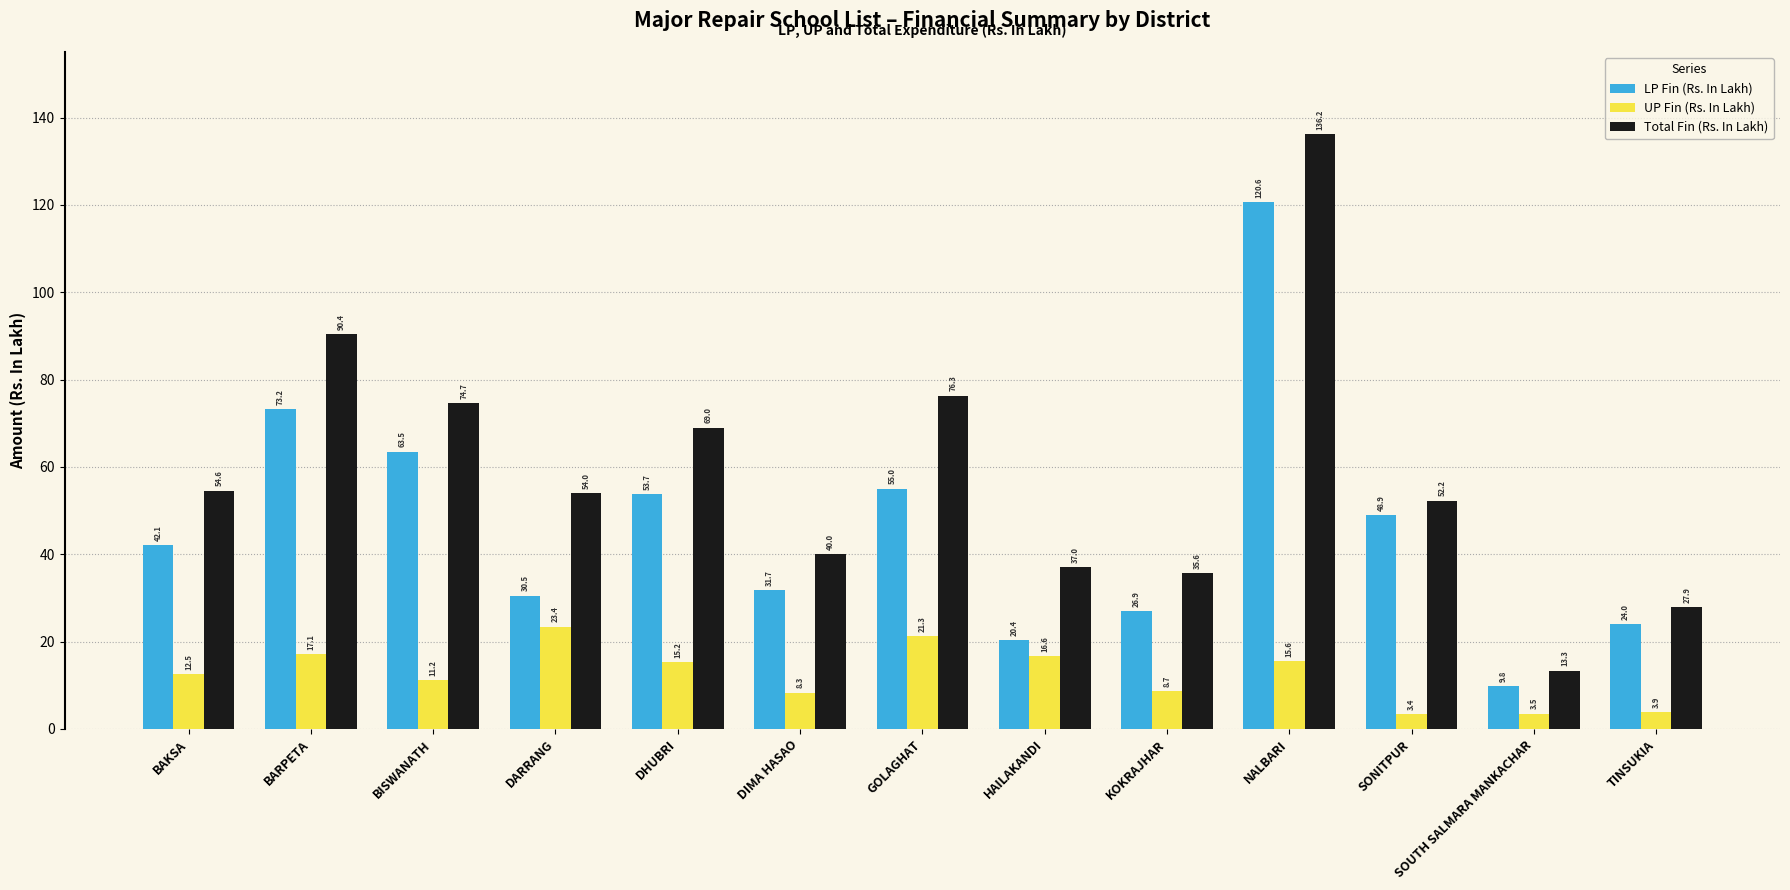

What is the difference between the highest and lowest values at NALBARI?

120.6